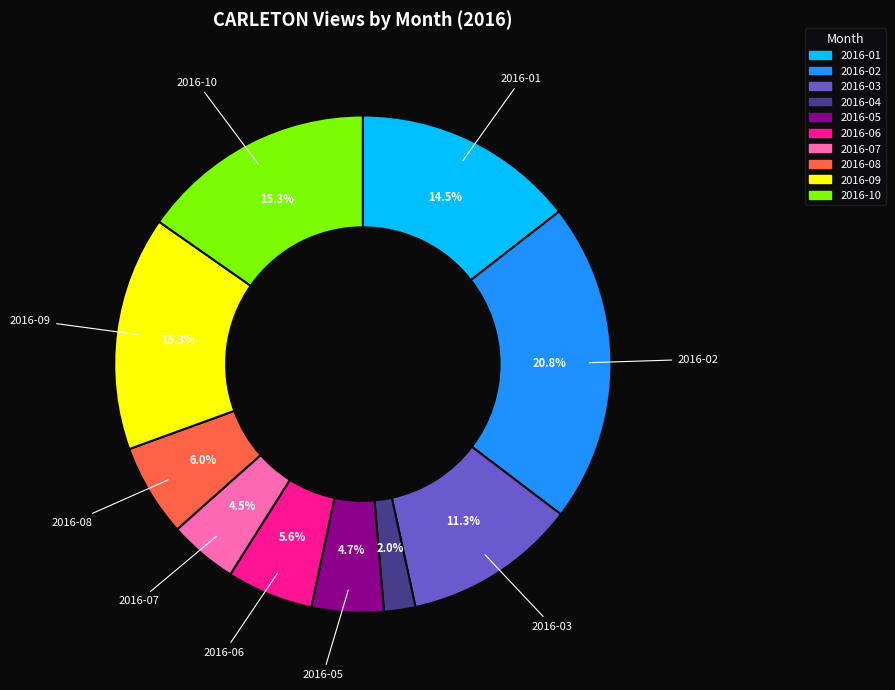

Combined, what portion of the pie is 2016-07 and 2016-05?

9.2%